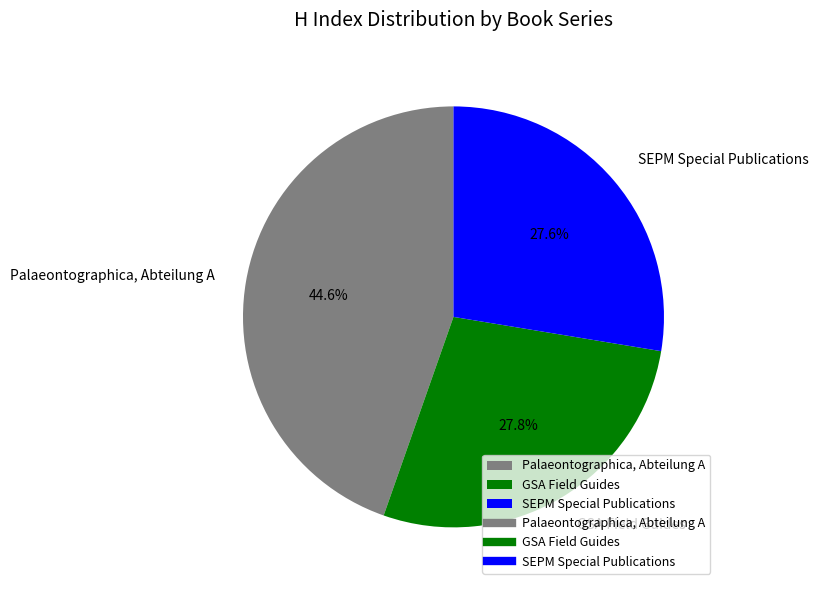

To the nearest percent, what is the difference between the largest and smallest slice percentages?

17%